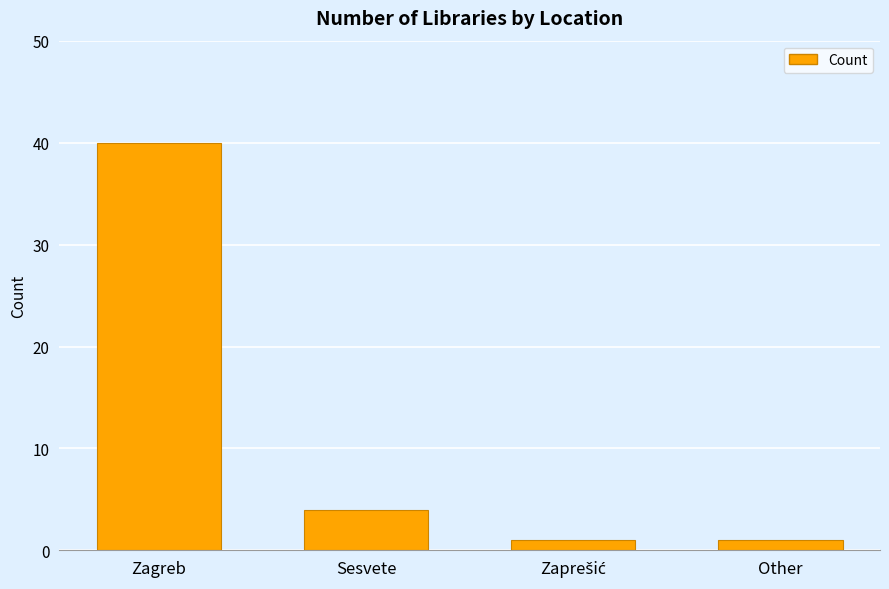

What value does the data have at Sesvete, to the nearest 5?

5